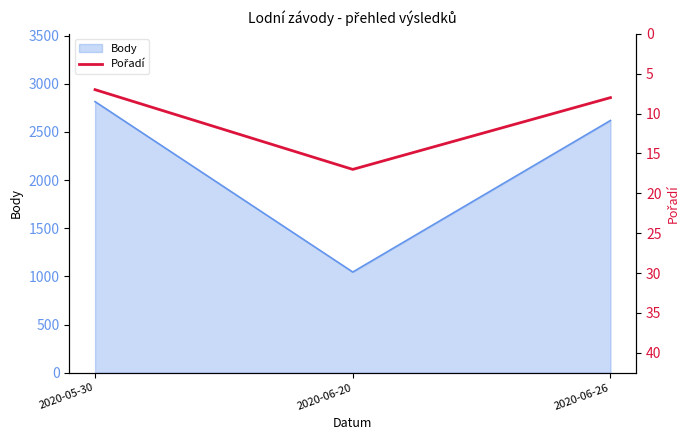

Which label corresponds to the smallest value in the chart?

2020-05-30